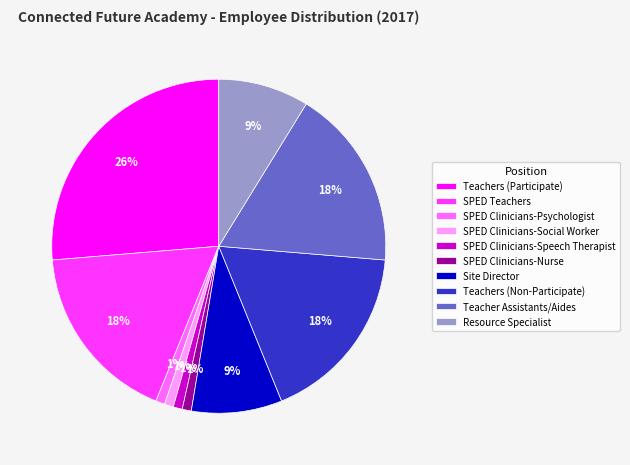

Do Site Director and Resource Specialist together represent more than half of the pie?

No